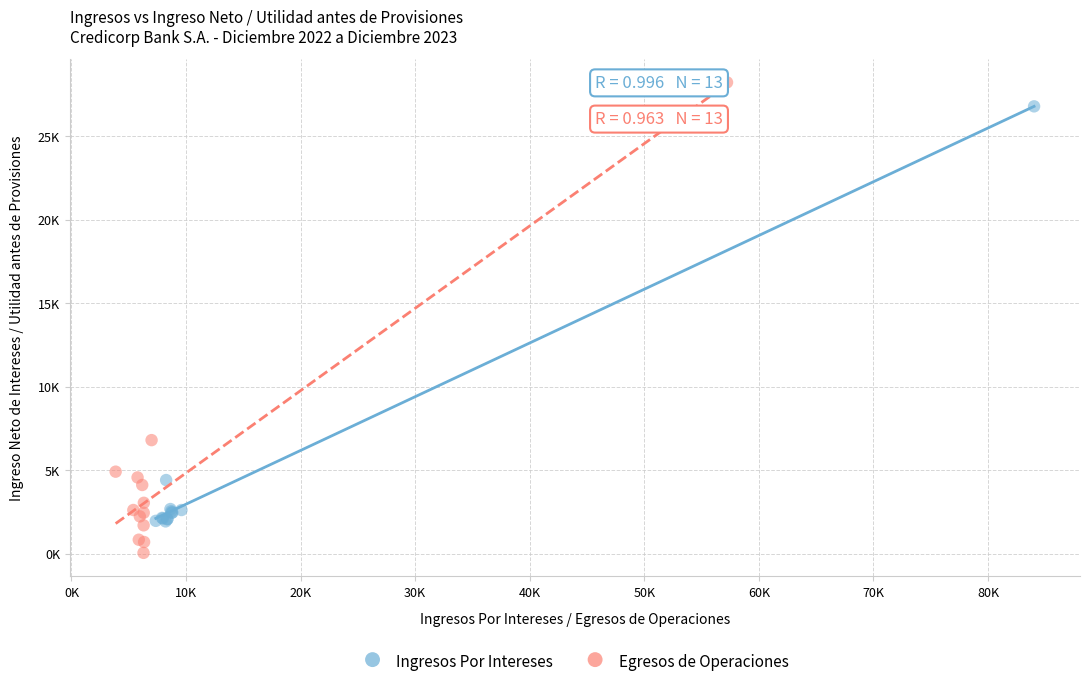

What are all the series names shown in the legend?

Ingresos Por Intereses, Egresos de Operaciones